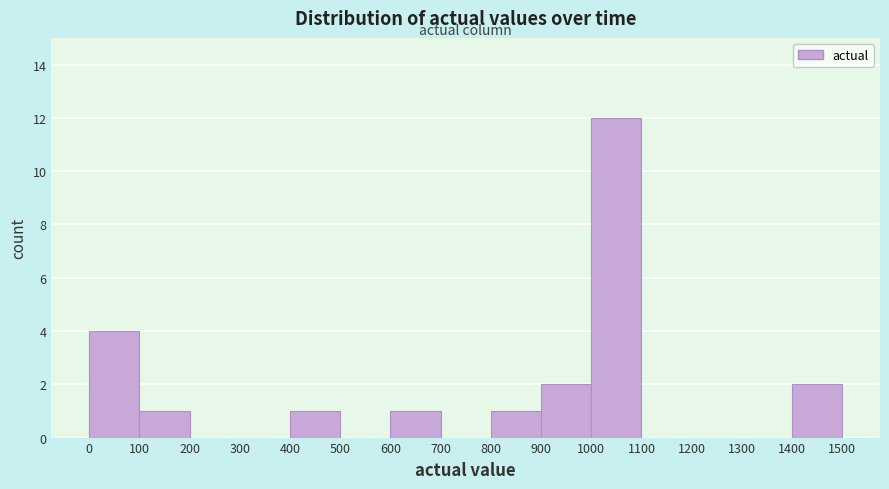

Over which range of the x-axis is the bar tallest?

1000 to 1100